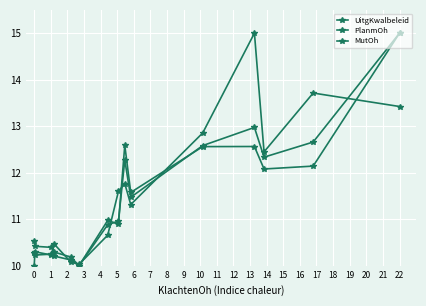

Which category has the lowest value in the PlanmOh series?

5